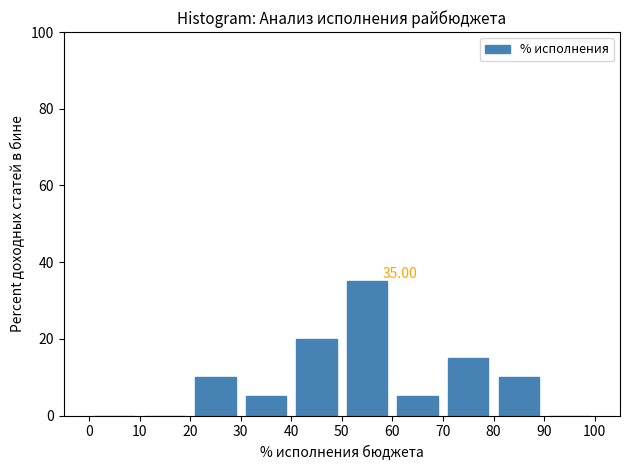

Which range on the x-axis has the tallest bar?

50 to 60